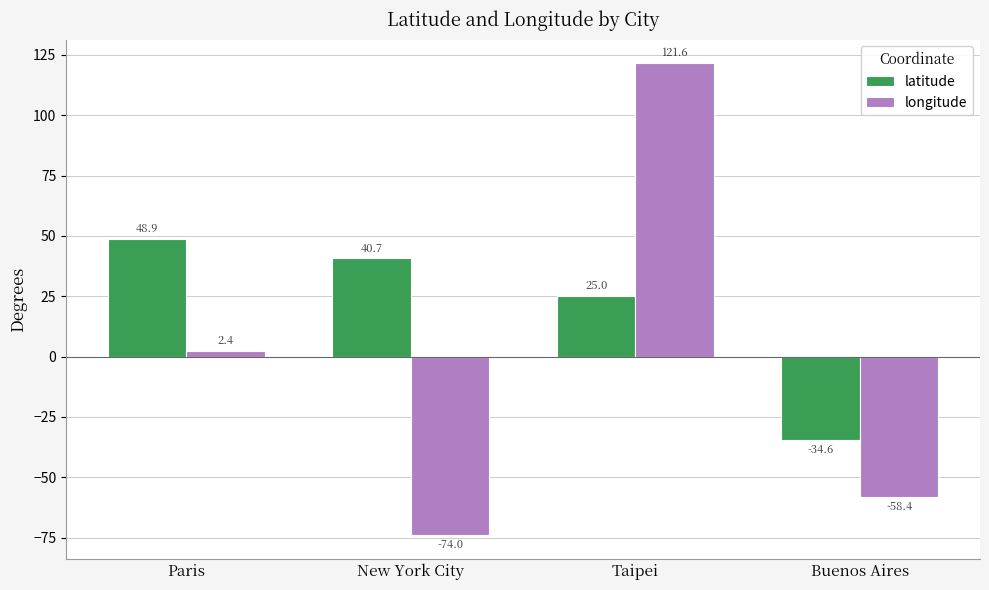

Which category has the lowest value in the longitude series?

New York City